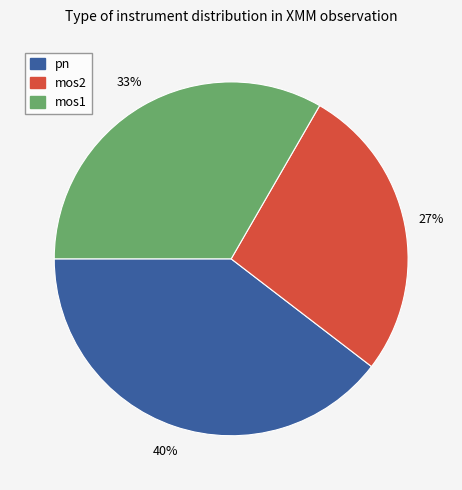

Combined, do pn and mos2 account for over 50%?

Yes